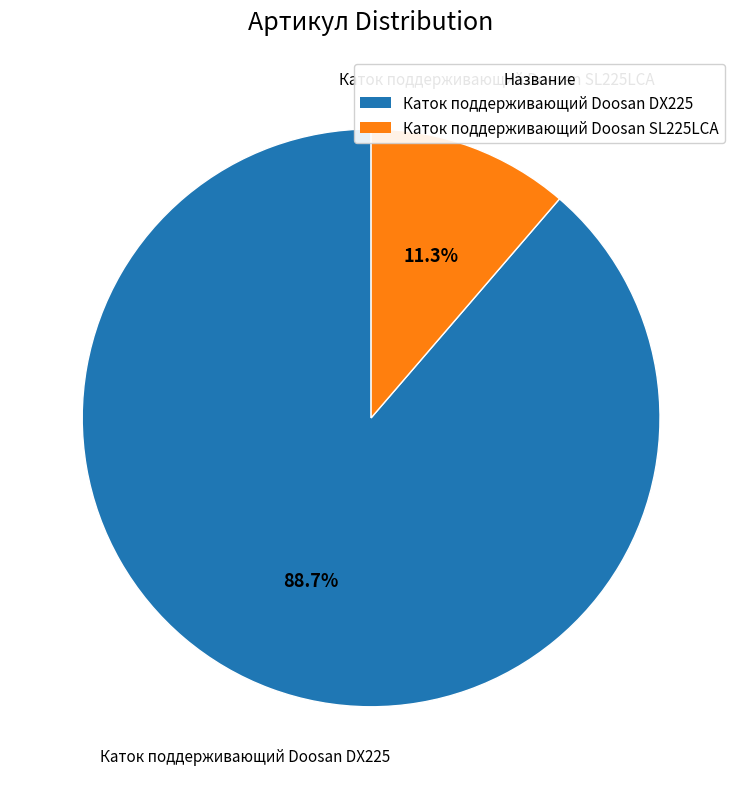

Combined, do Каток поддерживающий Doosan SL225LCA and Каток поддерживающий Doosan DX225 account for over 50%?

Yes